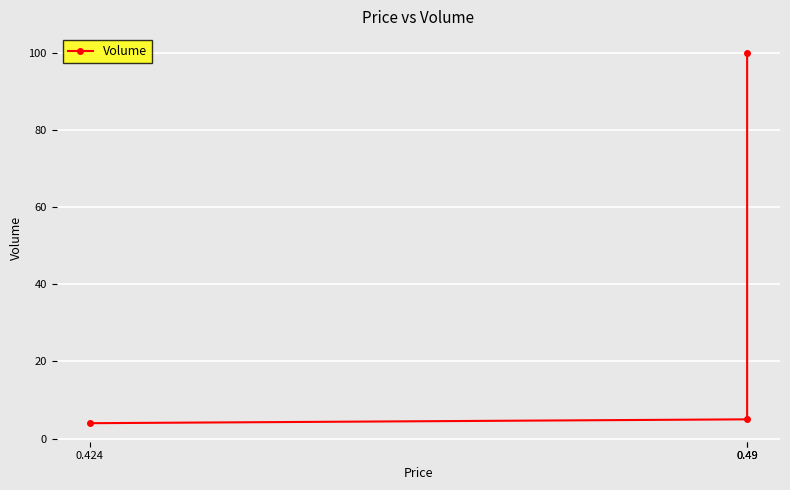

Which label corresponds to the smallest value in the chart?

0.424